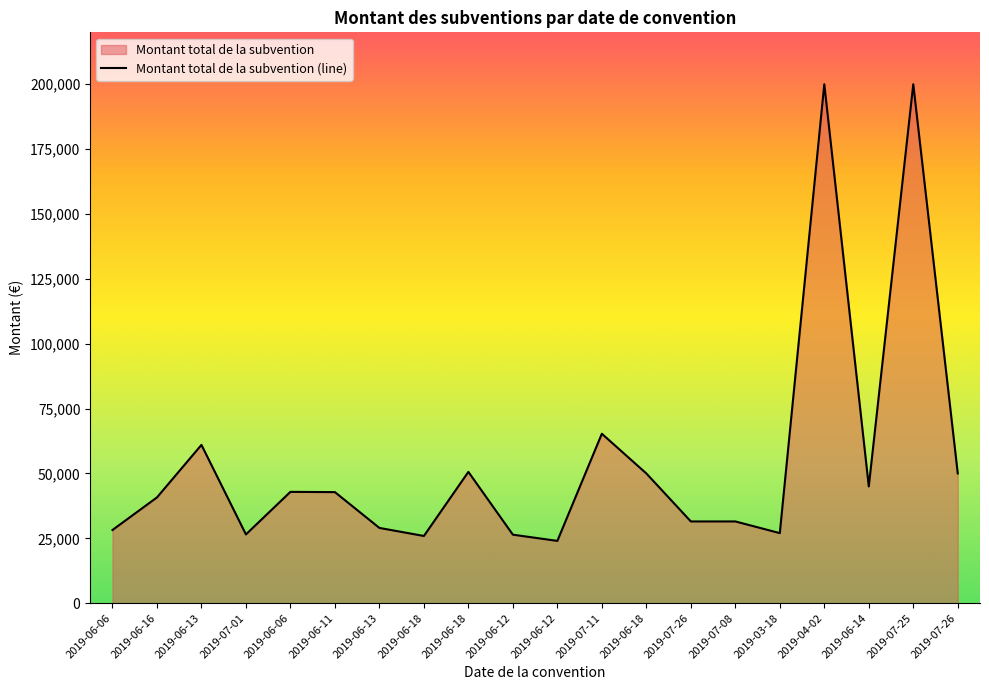

What is the difference between the values at 2019-06-18 and 2019-06-06?

21800